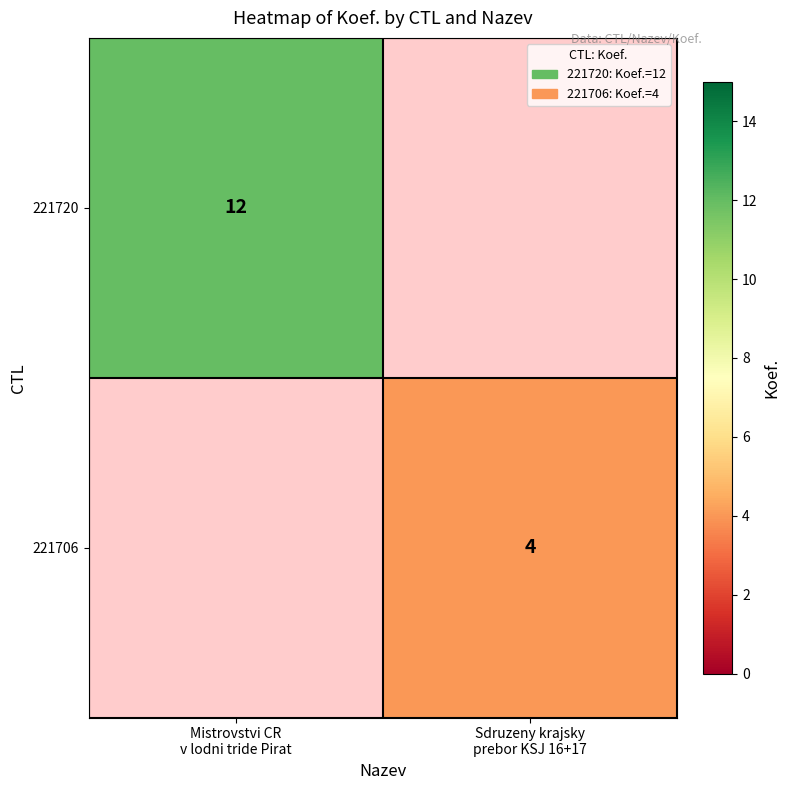

The 221706 series shows 0 at Mistrovstvi CR v lodni tride Pirat. True or false?

True